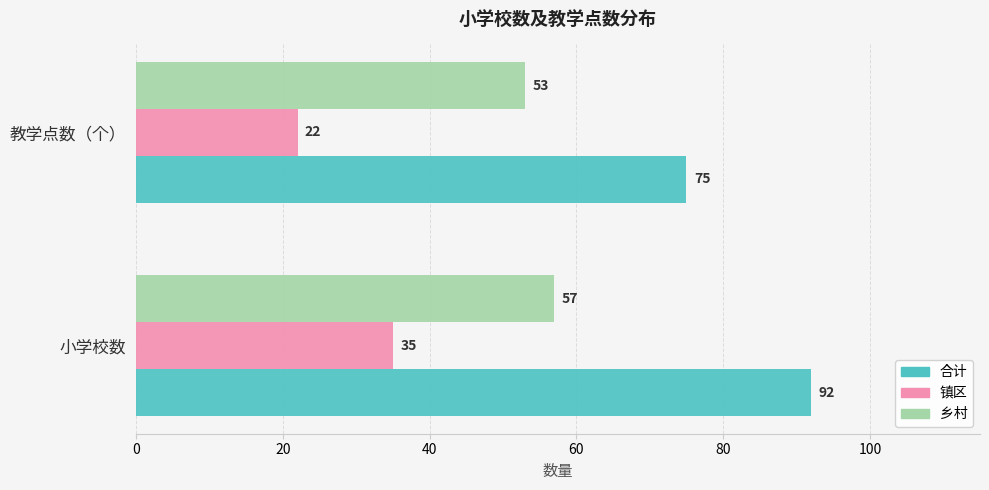

What is the greatest value displayed?

92